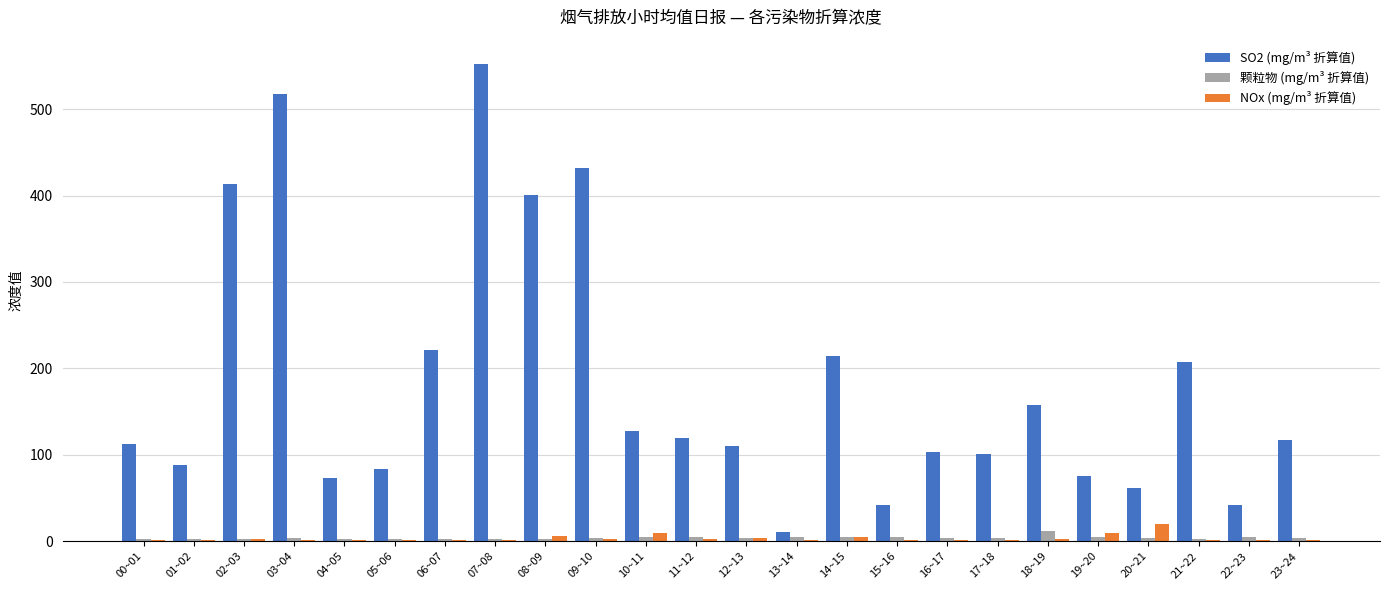

What is the highest value of the NOx (mg/m³ 折算值) series?

20.1